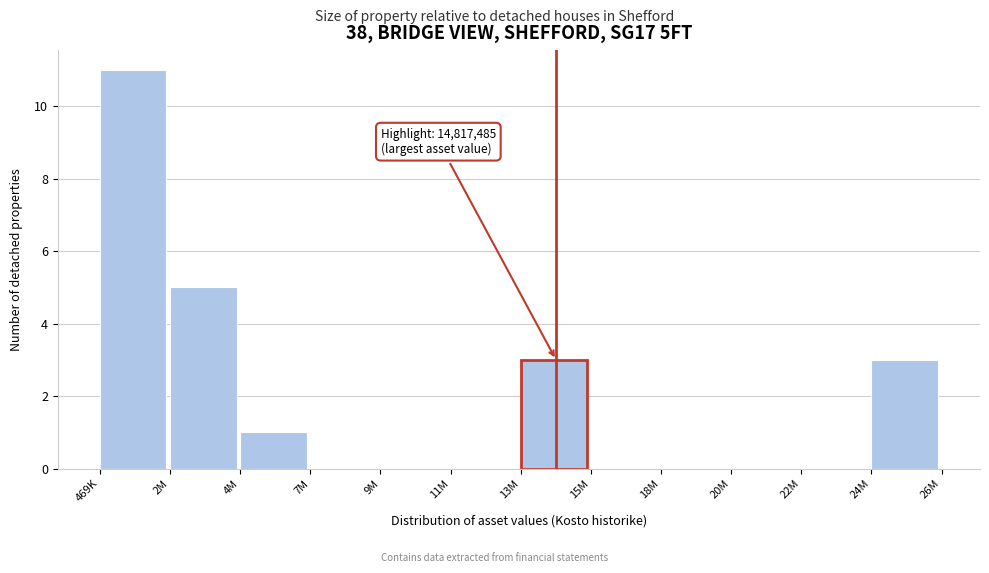

Reading left to right, transcribe all the data shown in this chart.

469K=11	2M=5	4M=1	7M=0	9M=0	11M=0	13M=3	15M=0	18M=0	20M=0	22M=0	24M=3